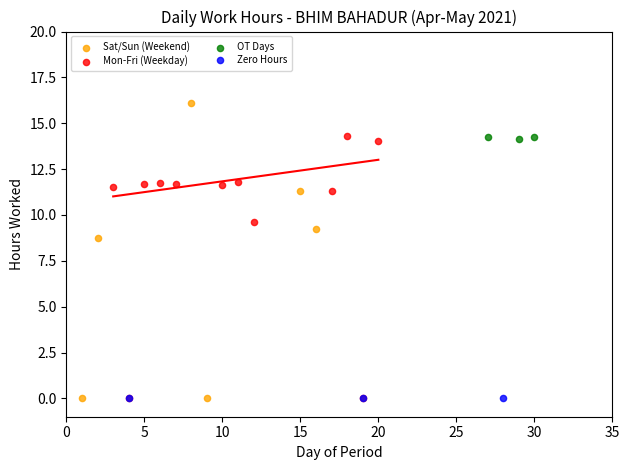

Which series contains the highest Y value?

Sat/Sun (Weekend)